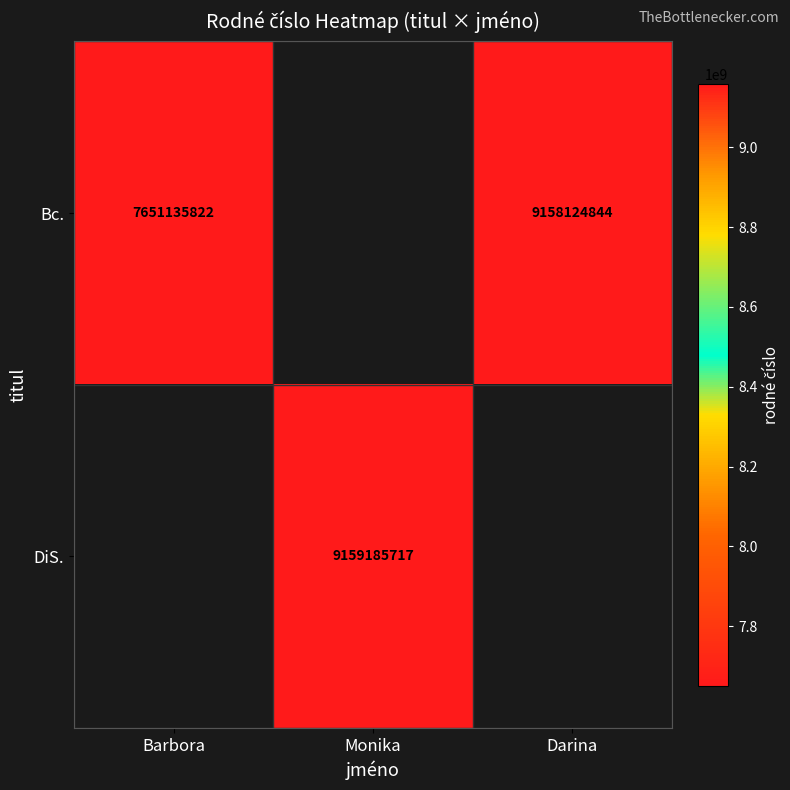

How many data points does each series have?

3